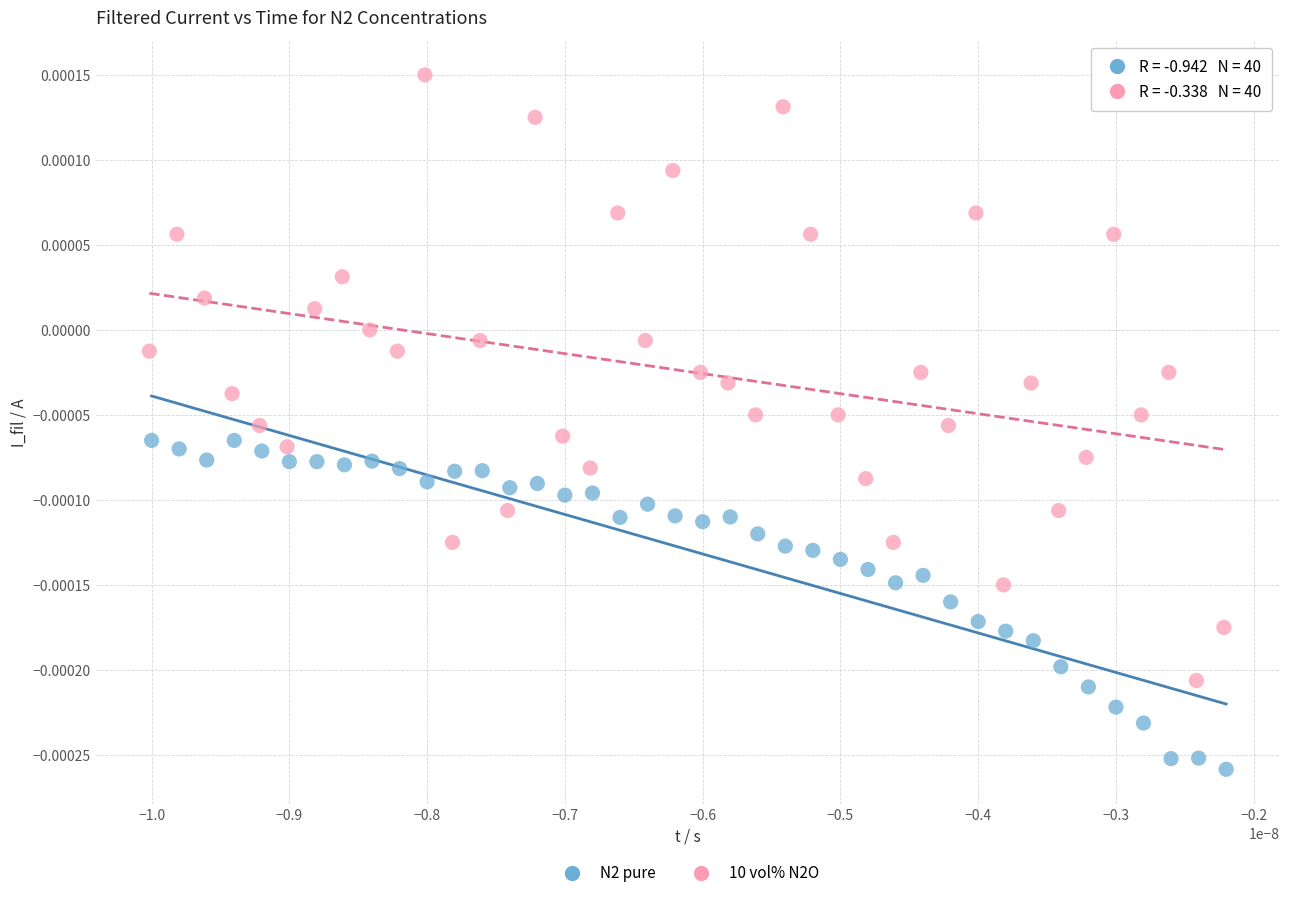

Which series has the largest Y range (max minus min)?

10 vol% N2O